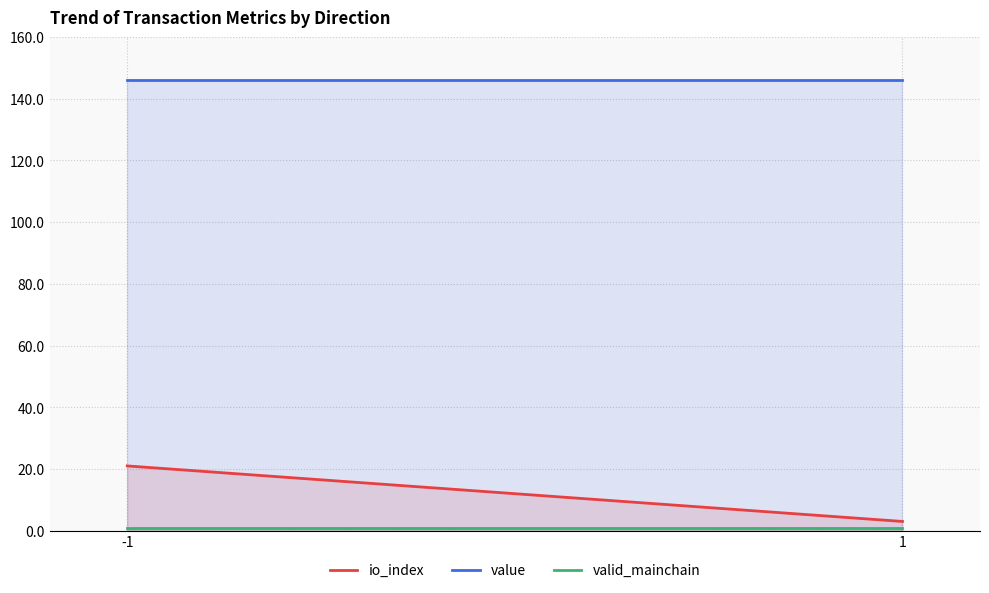

What is the average value of the value series?

146.2